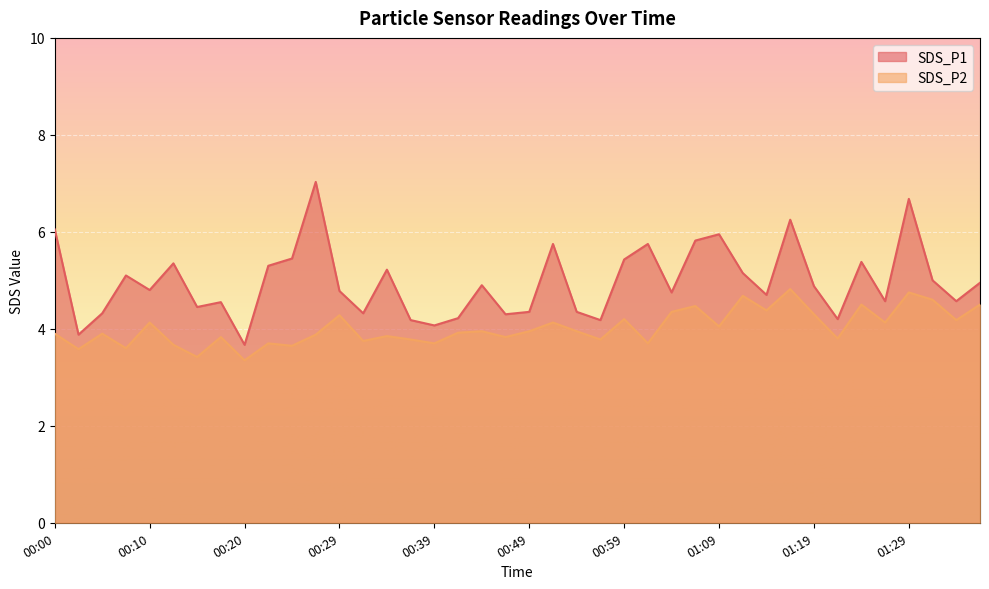

How many data points in SDS_P1 are above 4?

38